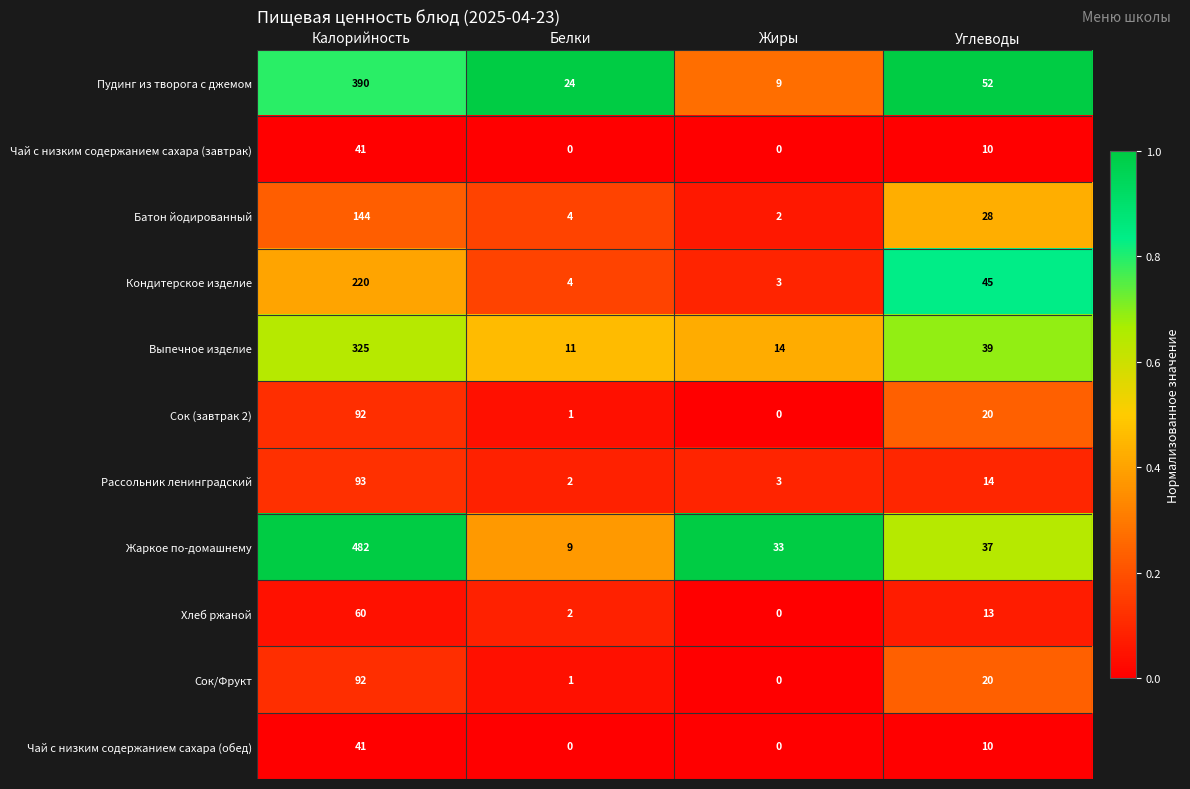

Where is Хлеб ржаной nearest to the value 30?

Углеводы